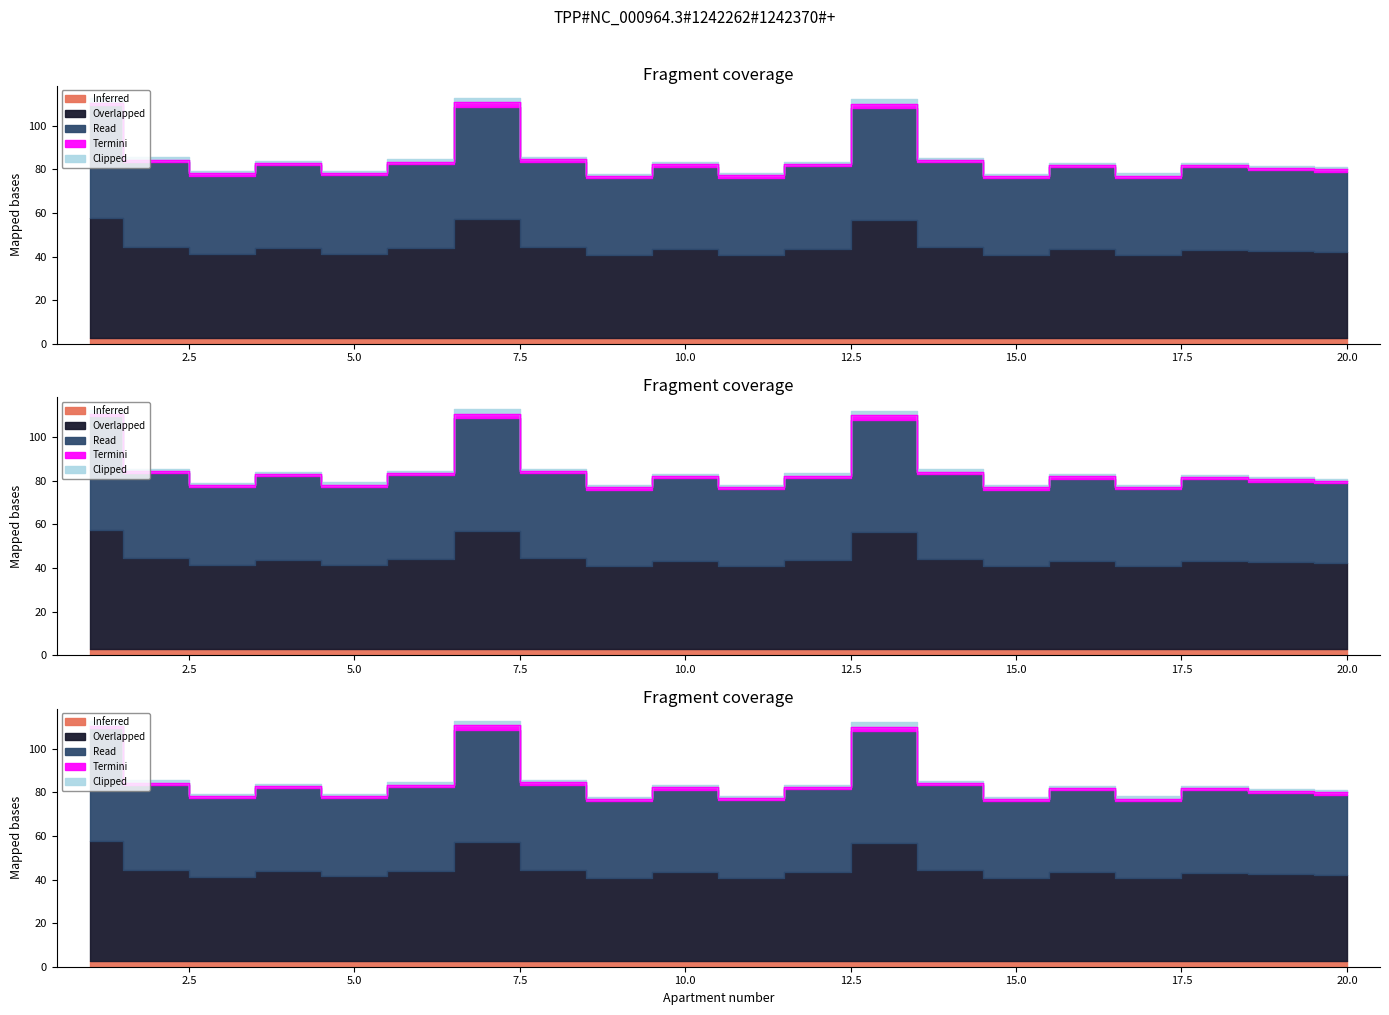

What is the minimum value shown in the chart?

1.0